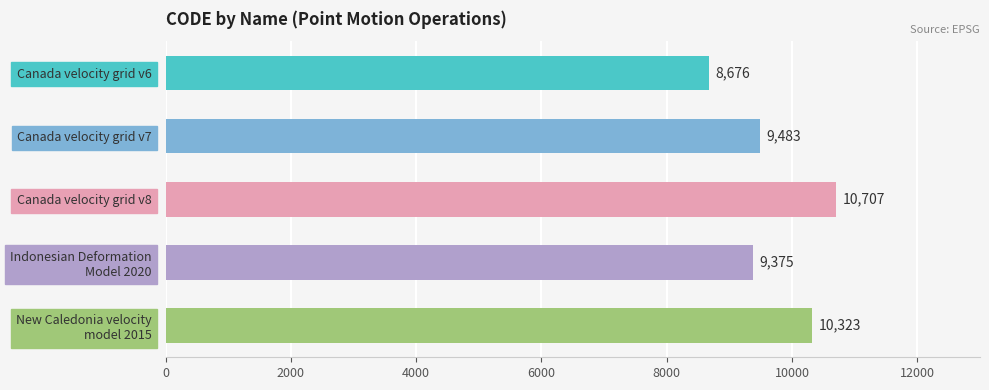

How many data points are less than 9483?

2